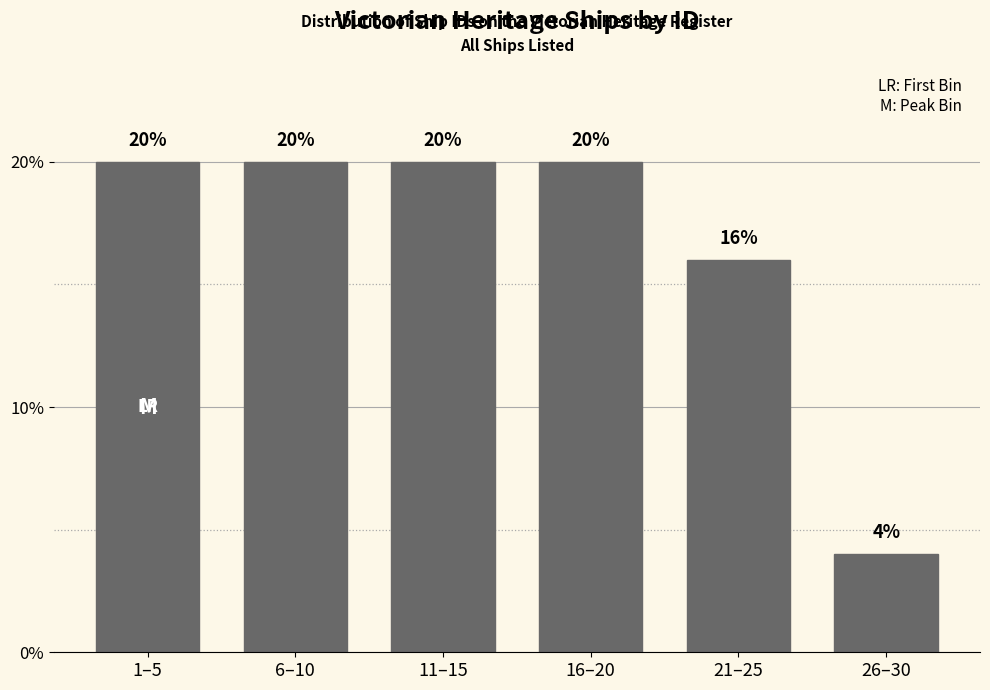

Reading left to right, extract all data points from this chart.

20	20	20	20	16	4